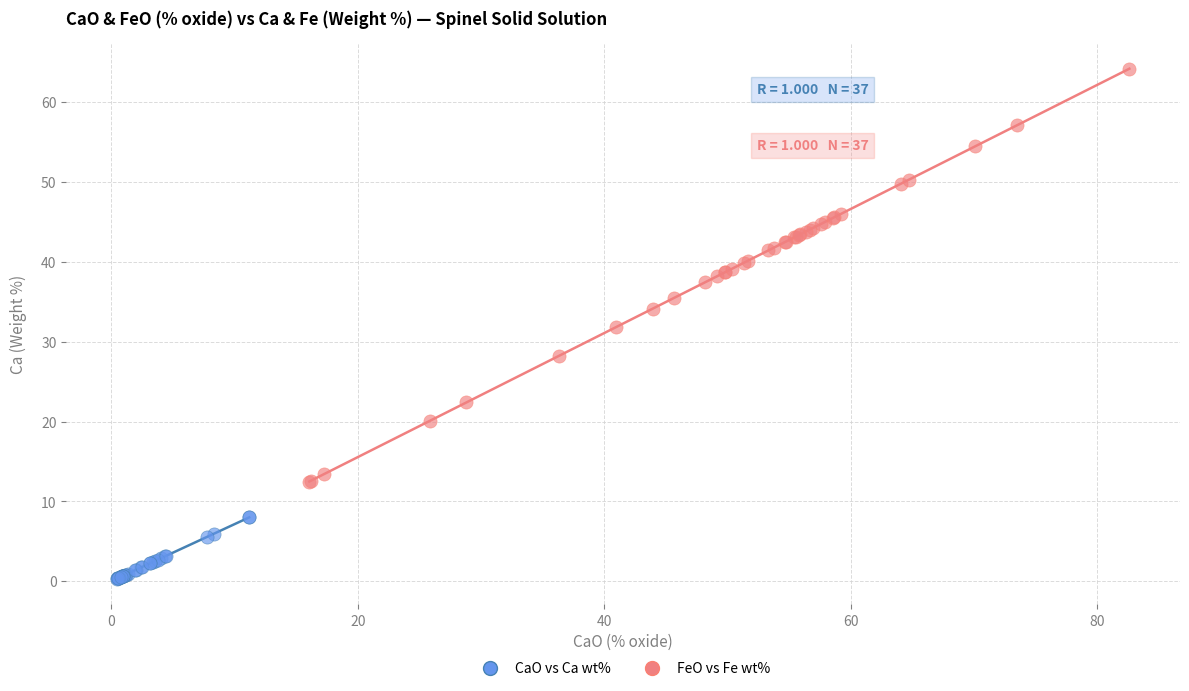

Which series contains the lowest Y value?

CaO vs Ca wt%